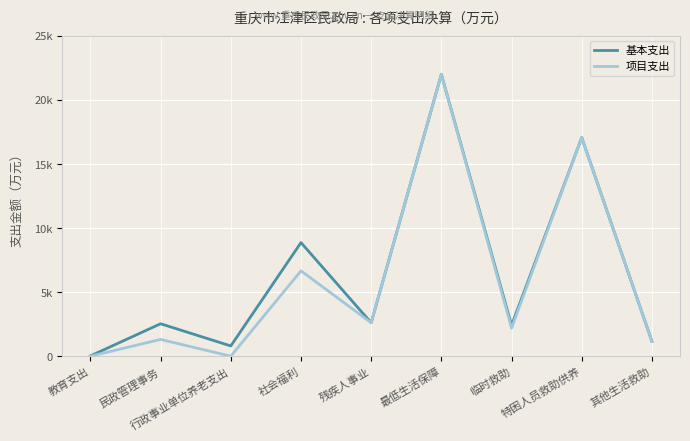

What are all the series names shown in the legend?

基本支出, 项目支出